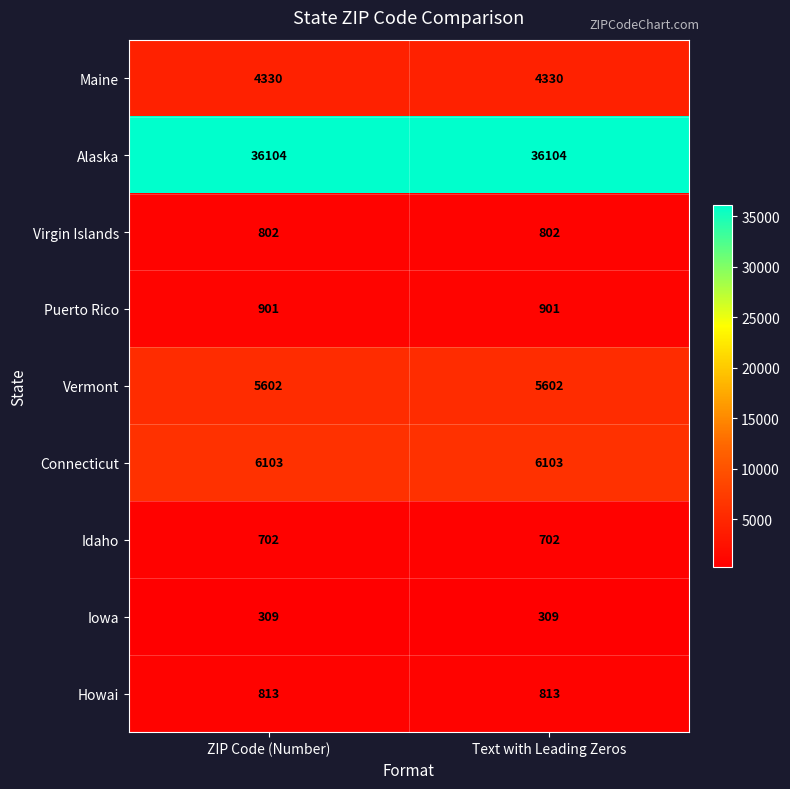

Rank the series at ZIP Code (Number) from highest to lowest value.

Alaska, Connecticut, Vermont, Maine, Puerto Rico, Howai, Virgin Islands, Idaho, Iowa